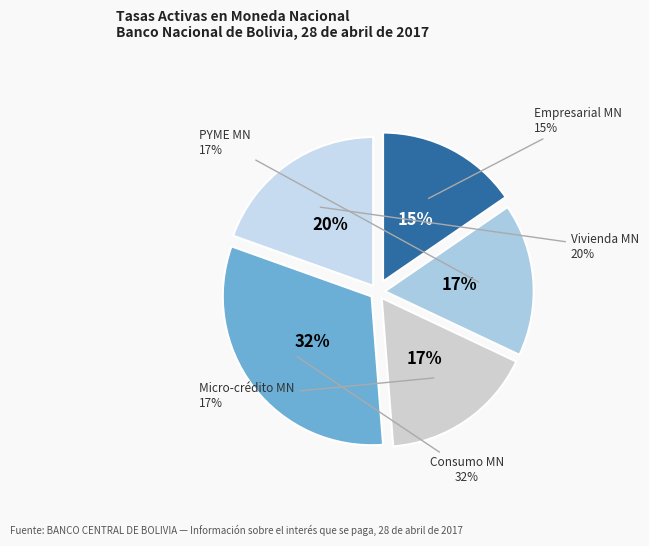

Which category has the biggest portion of the pie?

Consumo MN